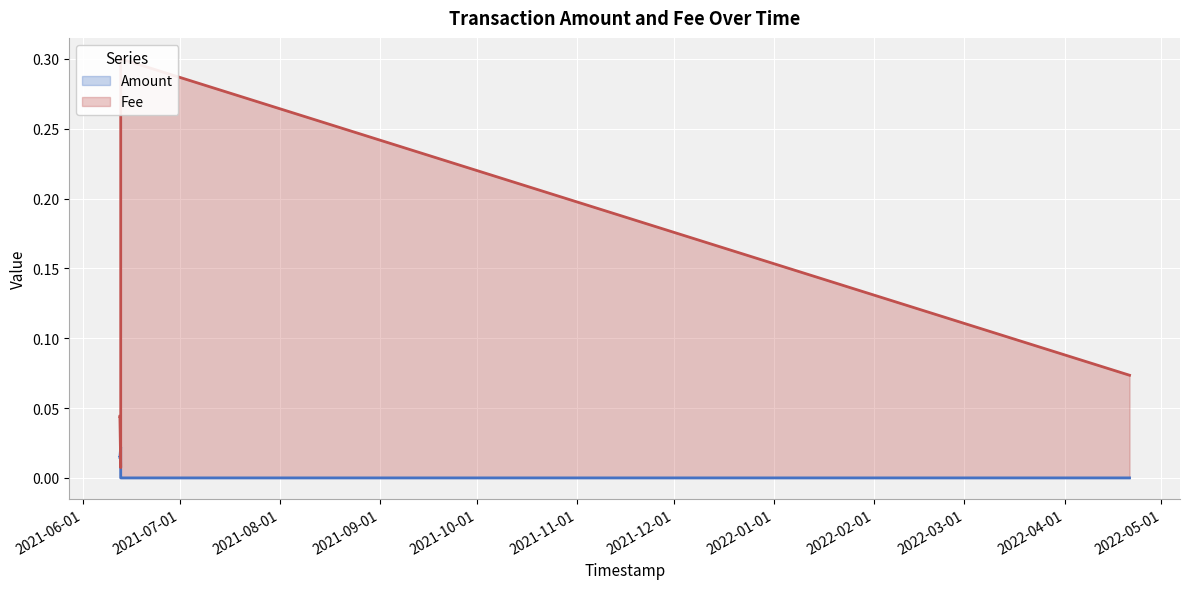

In Fee, how many points are lower than both neighbors (excluding endpoints)?

1